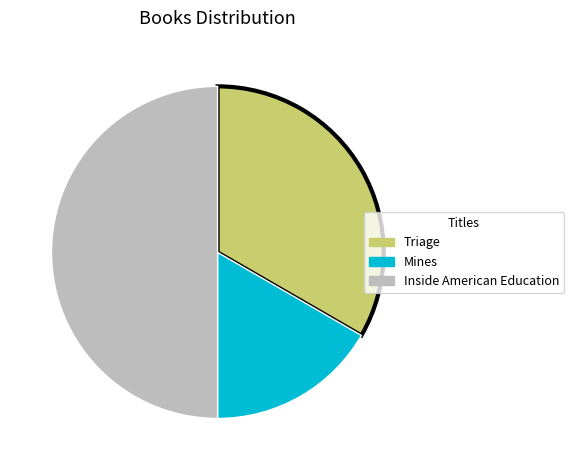

What is the ratio of the value at Triage to the value at Mines?

2.0